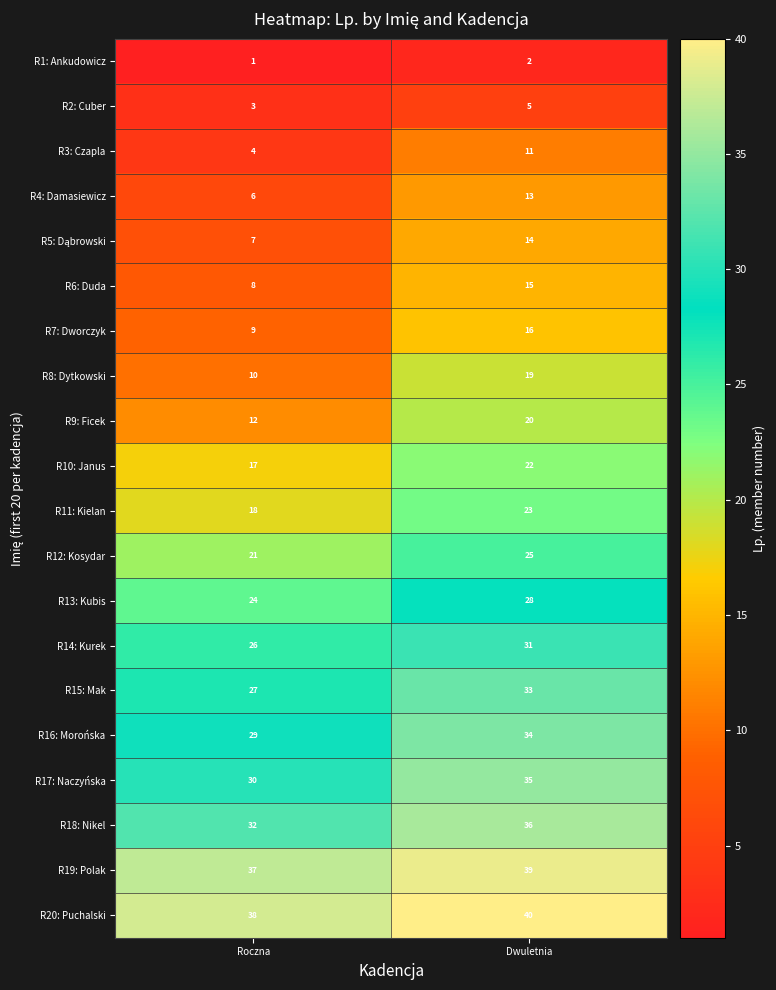

At how many categories does at least one series exceed 6?

2